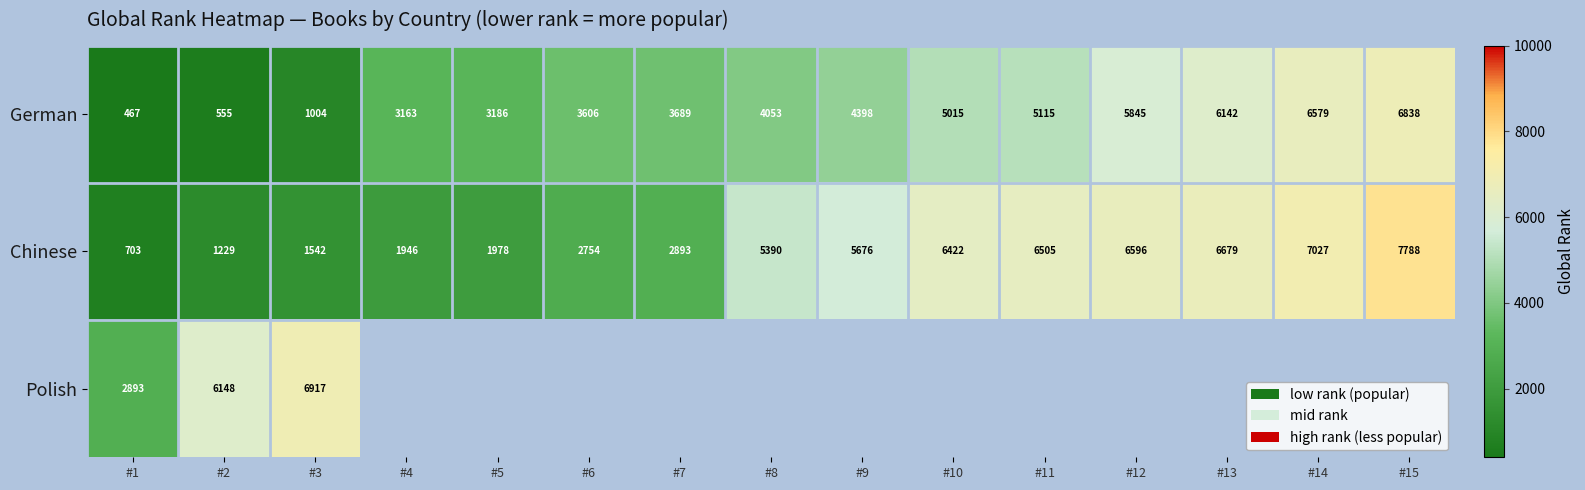

Rank the series at #1 from lowest to highest value.

German, Chinese, Polish